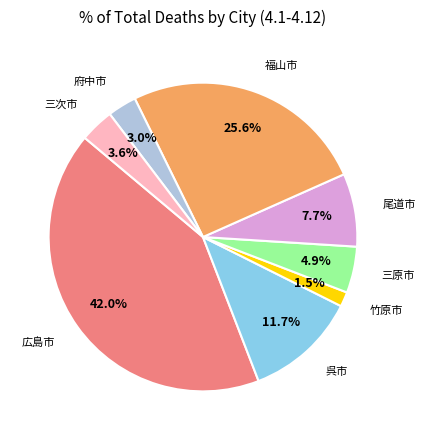

Is there any slice that represents more than half of the pie?

No